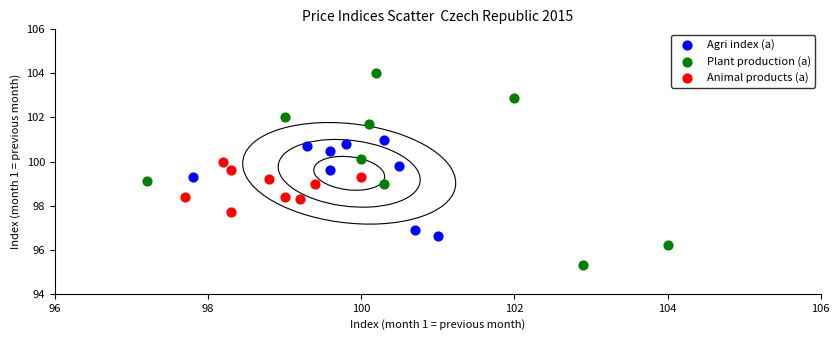

Which series reaches the minimum Y coordinate?

Plant production (a)